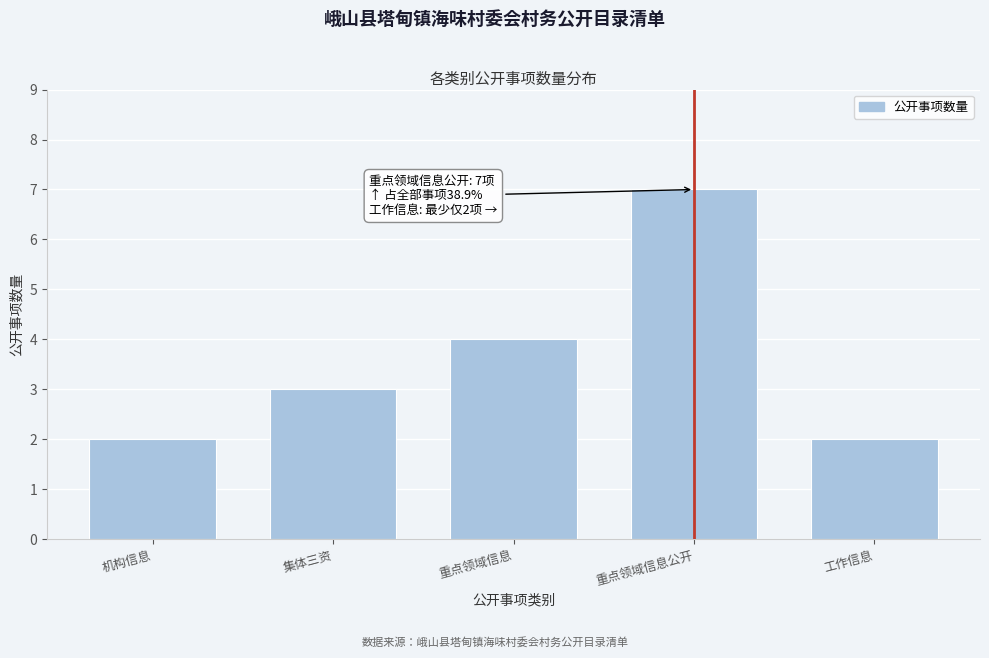

Reading right to left, extract all data points from this chart.

工作信息=2	重点领域信息公开=7	重点领域信息=4	集体三资=3	机构信息=2